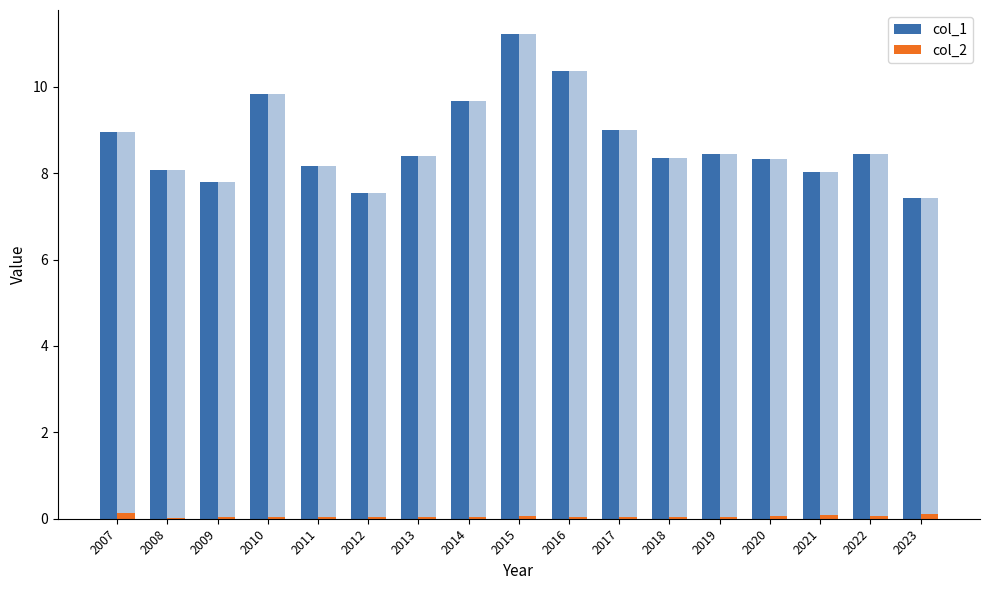

Which series has the largest total across all categories?

col_1